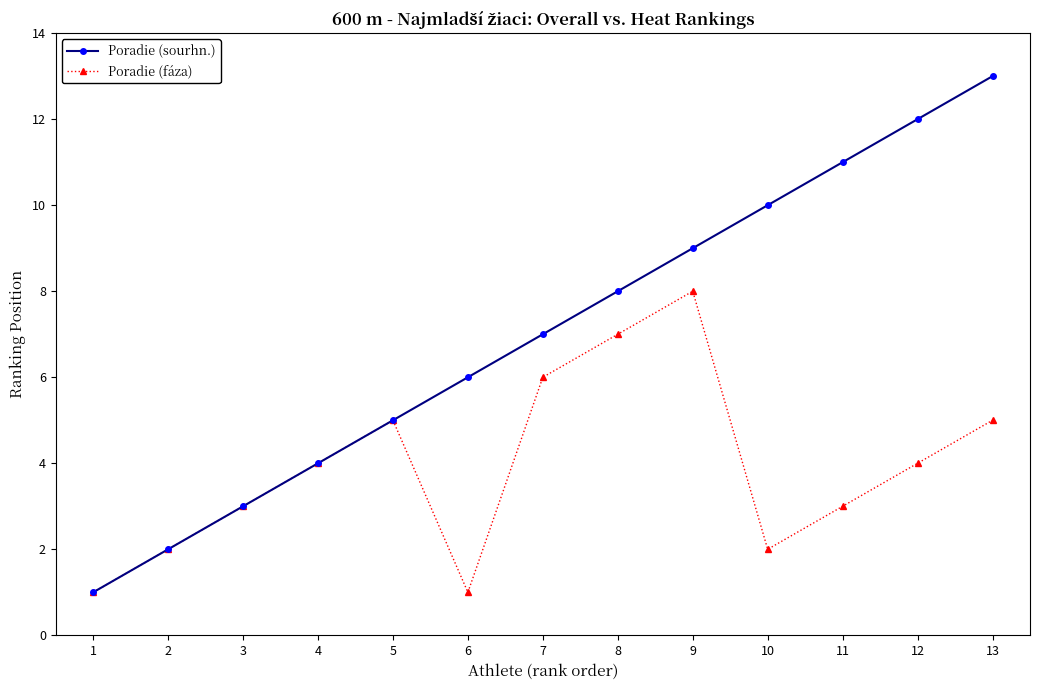

What is the maximum value shown in the chart?

13